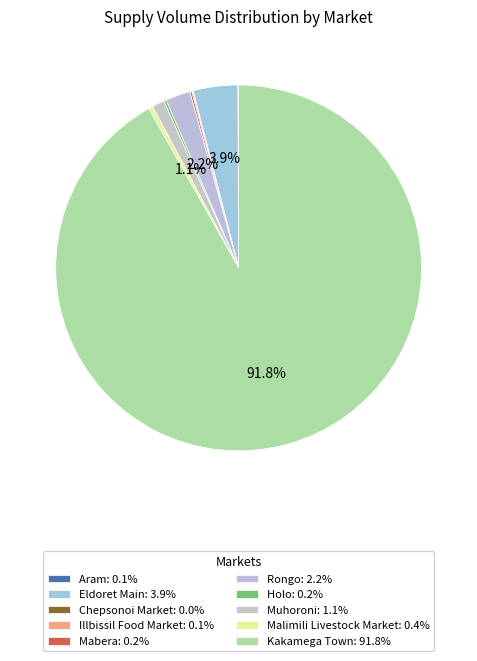

Which slice is the largest?

Kakamega Town